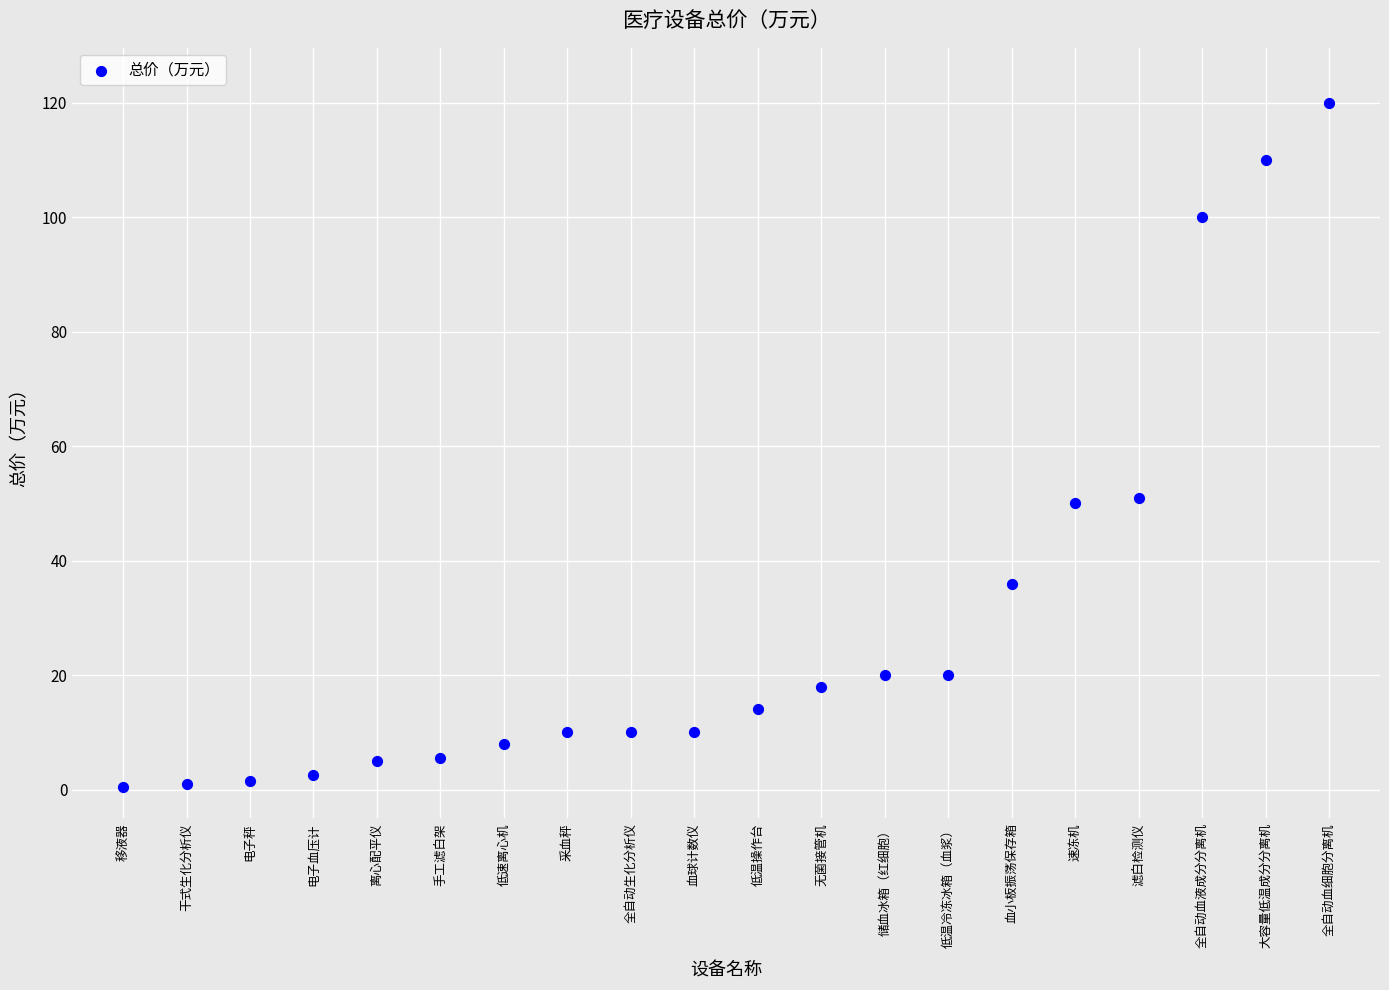

What is the range of Y values (max minus min)?

119.6